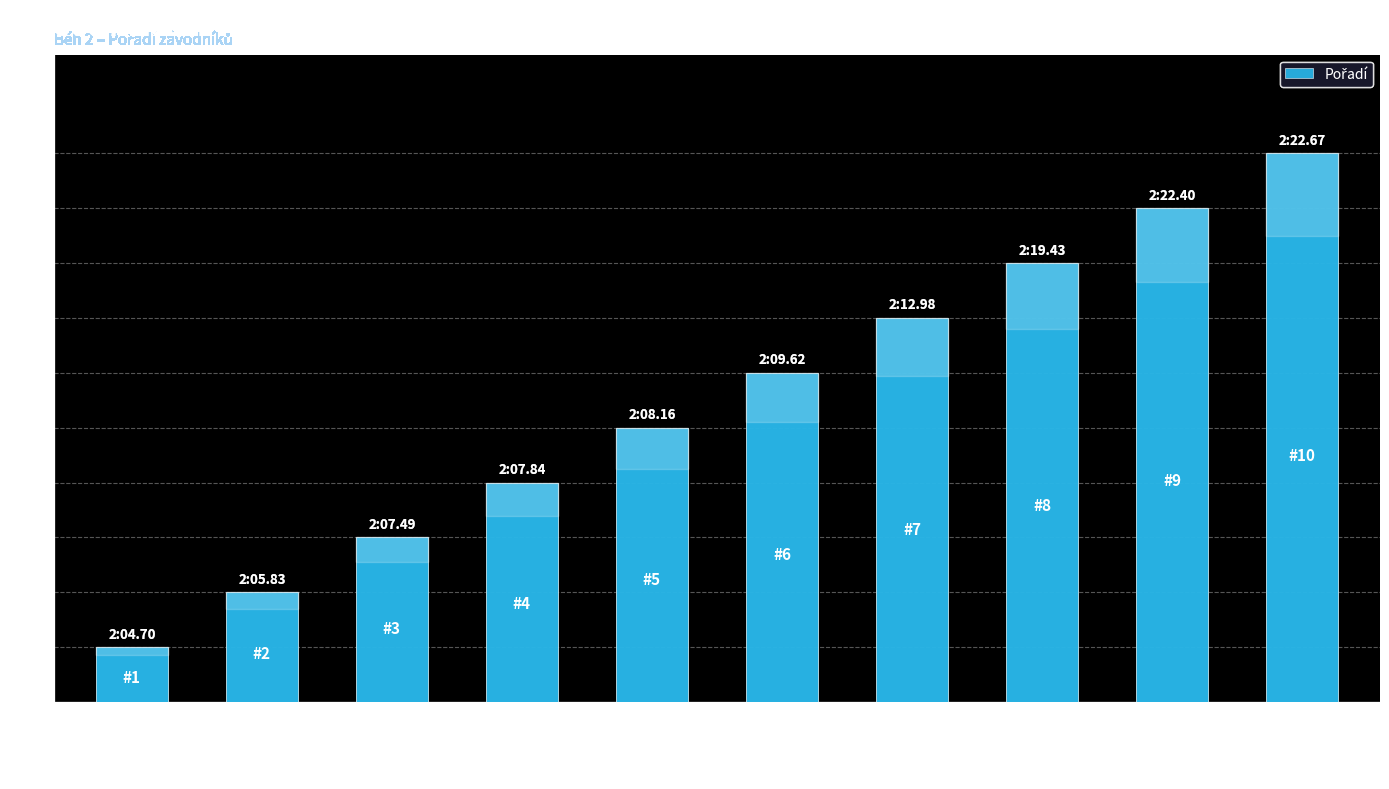

What is the maximum value shown in the chart?

10